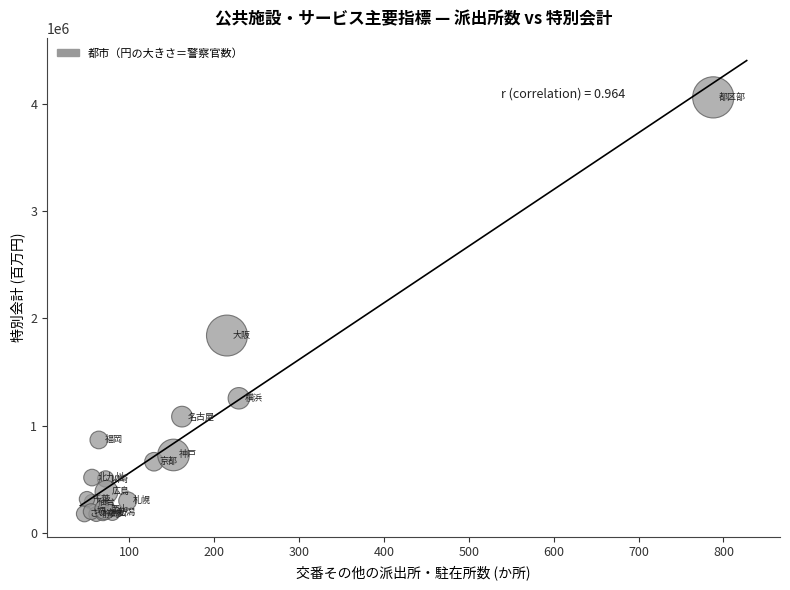

What Y value in the scatter plot is closest to 2117323?

1839309